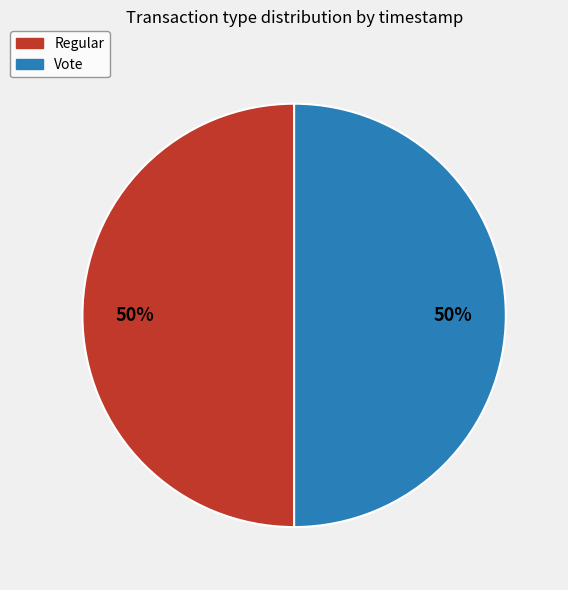

Is the sum of Regular and Vote greater than half?

Yes